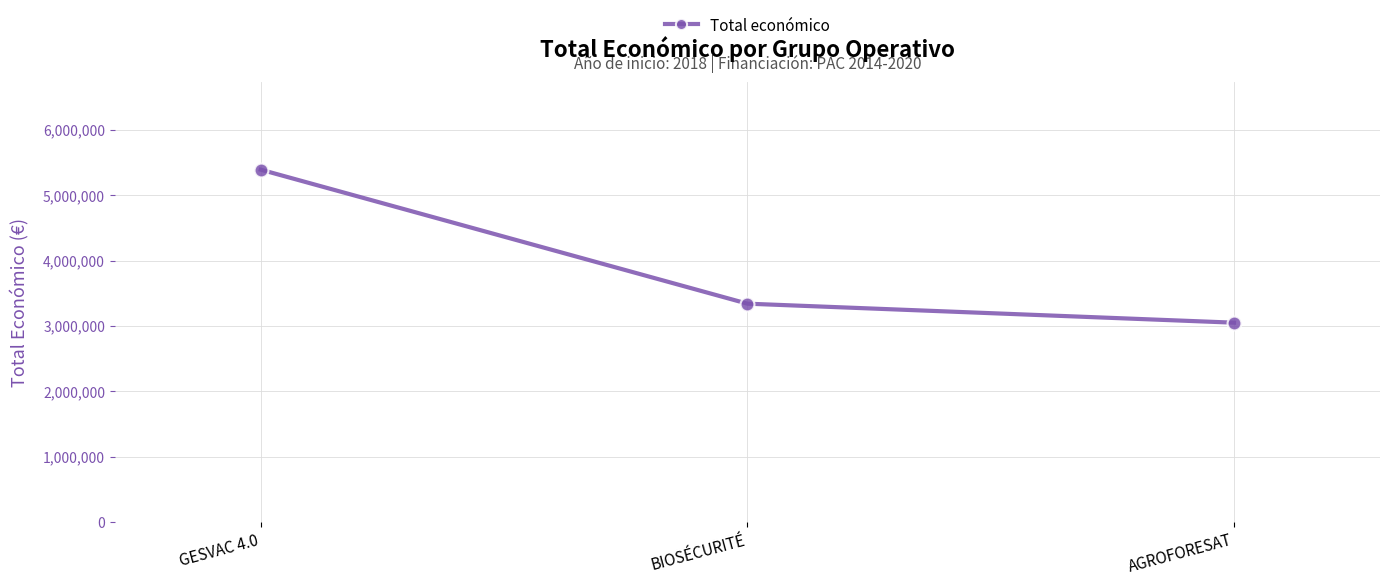

What is the sum of the values at BIOSÉCURITÉ and AGROFORESAT?

6393825